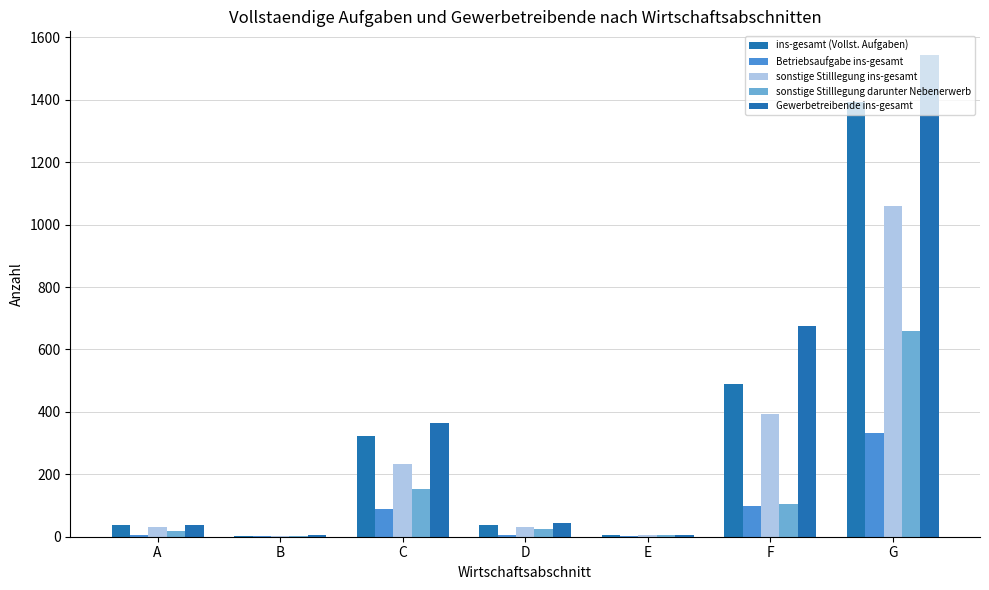

Rank the series by their average value, from lowest to highest.

Betriebsaufgabe ins-gesamt, sonstige Stilllegung darunter Nebenerwerb, sonstige Stilllegung ins-gesamt, ins-gesamt (Vollst. Aufgaben), Gewerbetreibende ins-gesamt